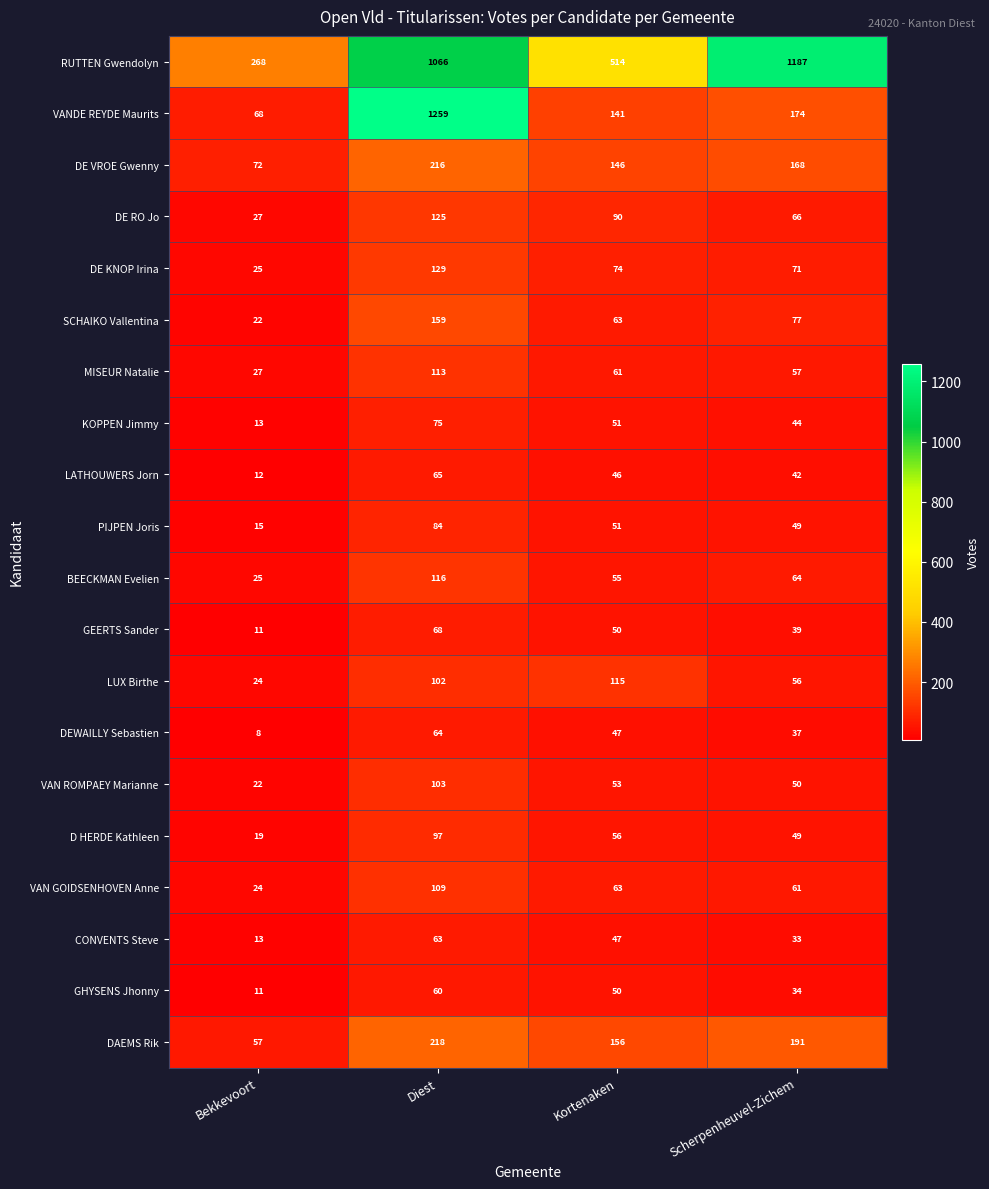

Which label corresponds to the smallest value in the chart?

Bekkevoort